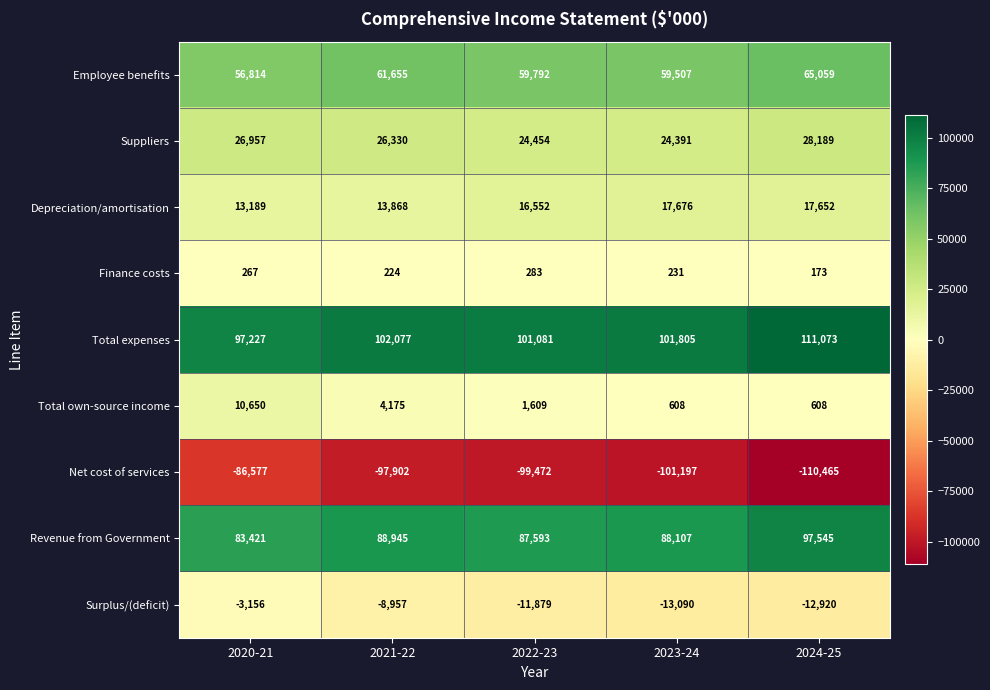

True or false: Total expenses has a value of 46243 at 2022-23.

False